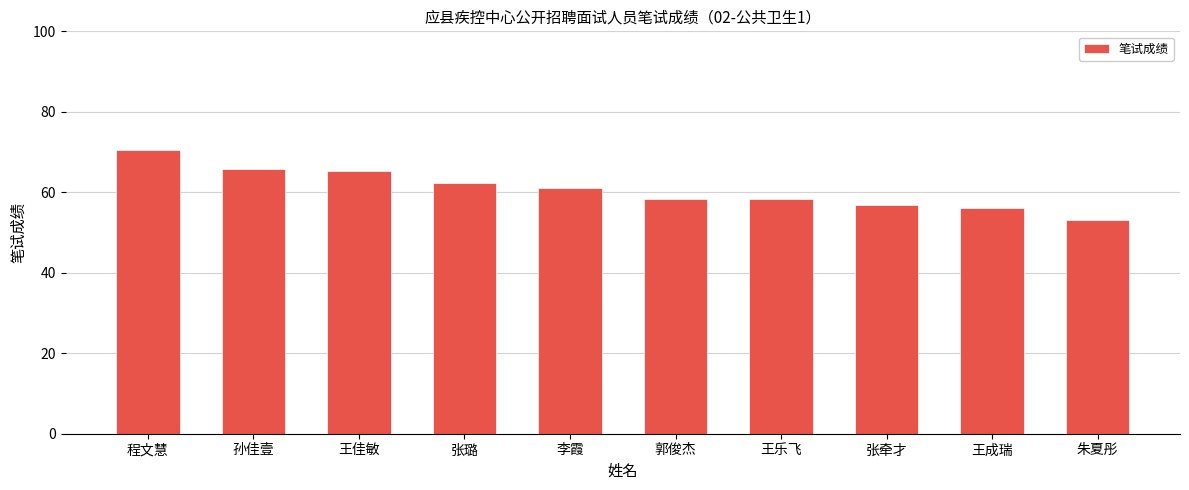

Approximately how many times larger is the value at 王乐飞 compared to 孙佳壹?

0.9